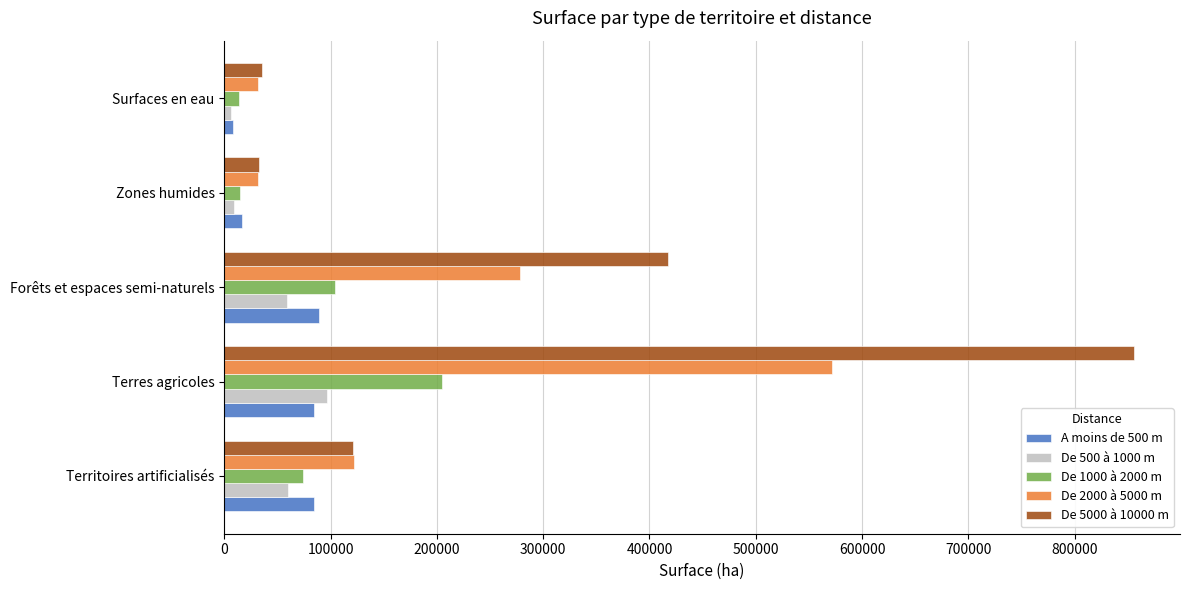

Which category has the highest value in the De 5000 à 10000 m series?

Terres agricoles